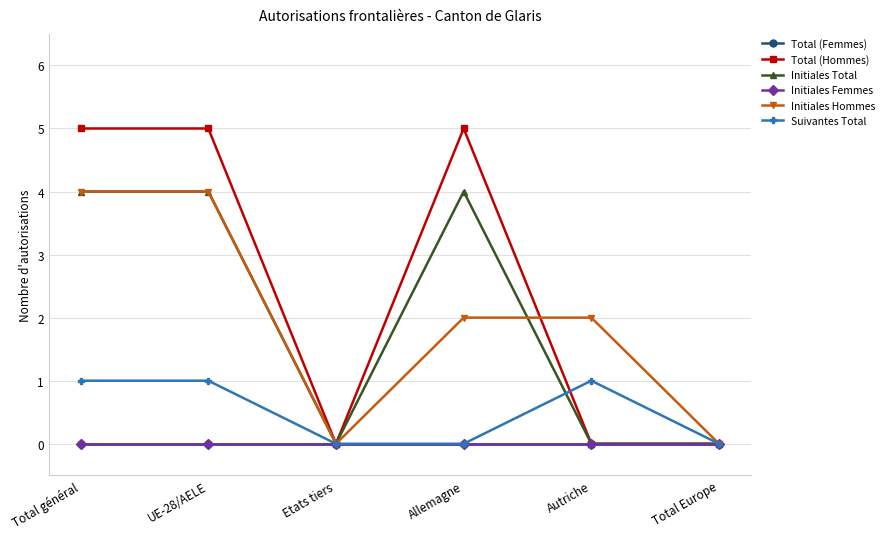

Does the chart have visible grid lines?

Yes